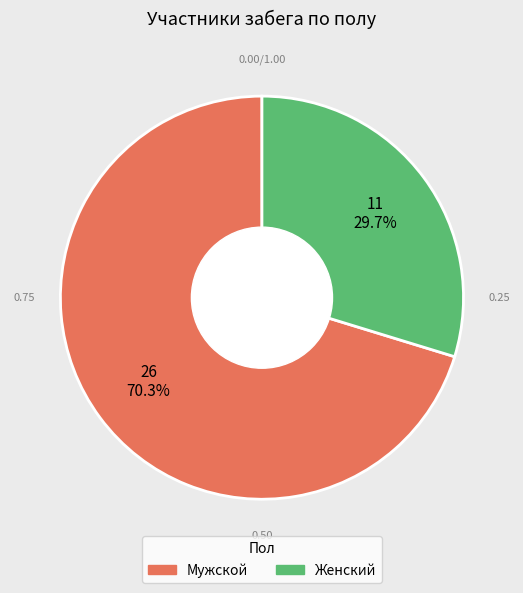

To the nearest percent, what is the average slice percentage?

50%